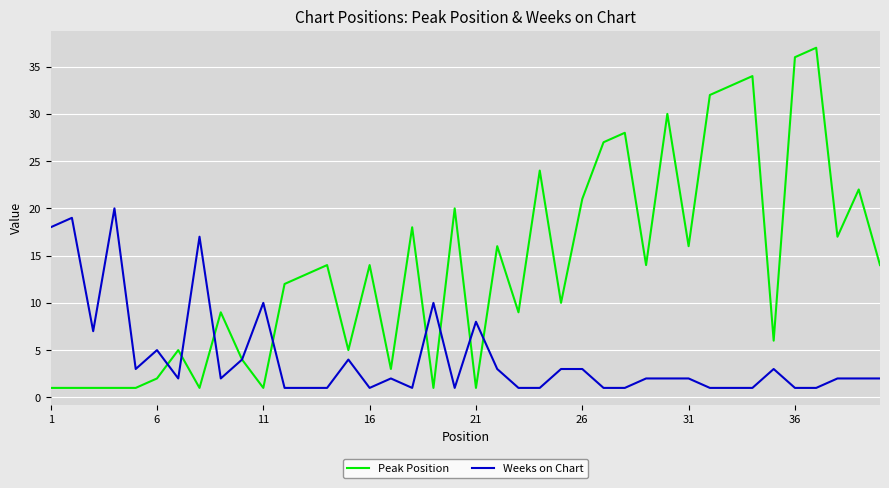

How many distinct data groups are displayed?

2